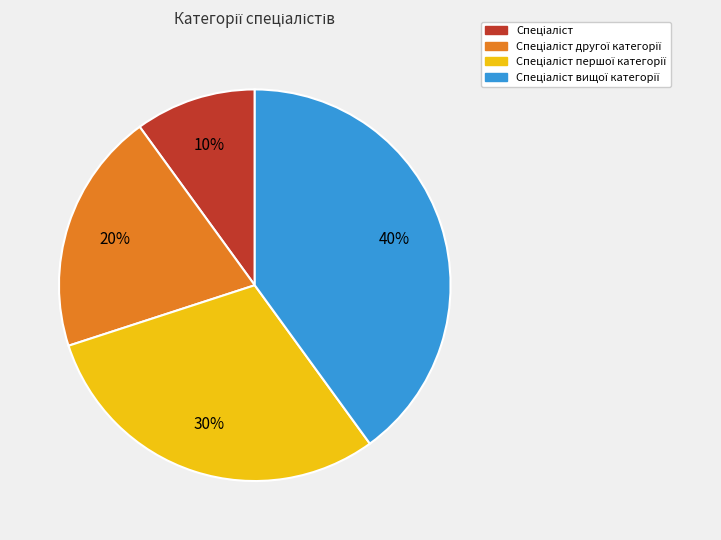

Is there any slice that represents more than half of the pie?

No